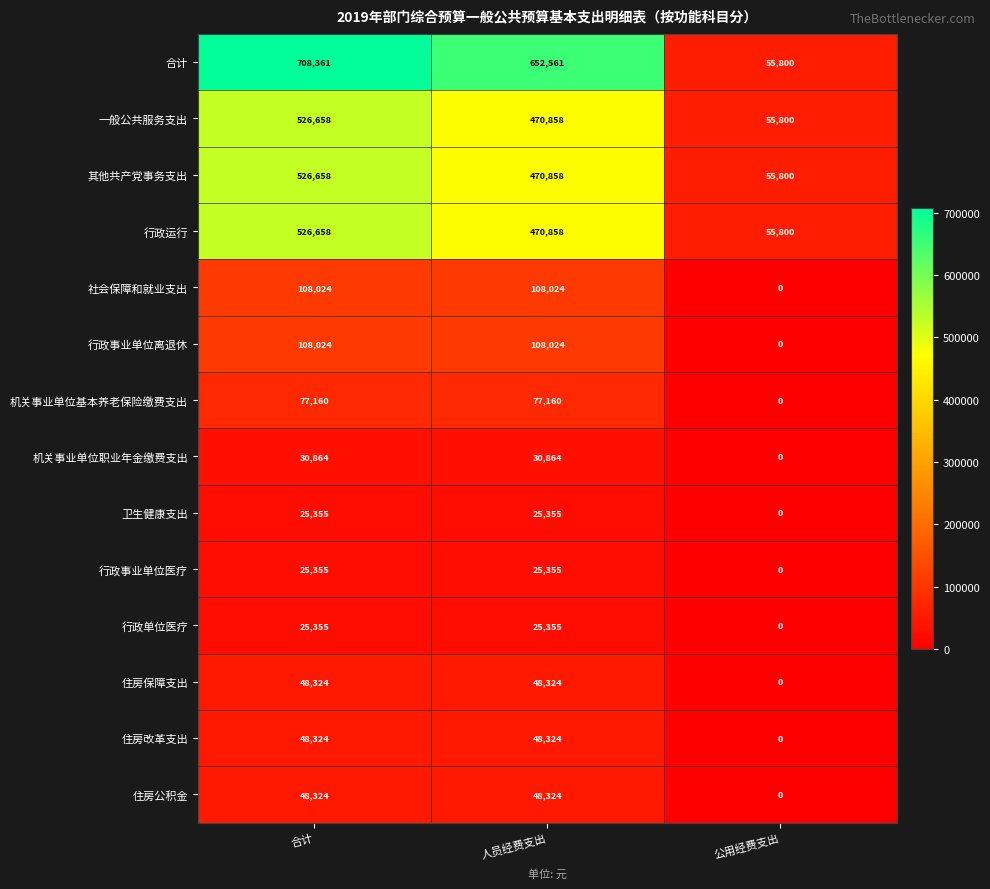

What is the spread (max minus min) of values at 公用经费支出?

55800